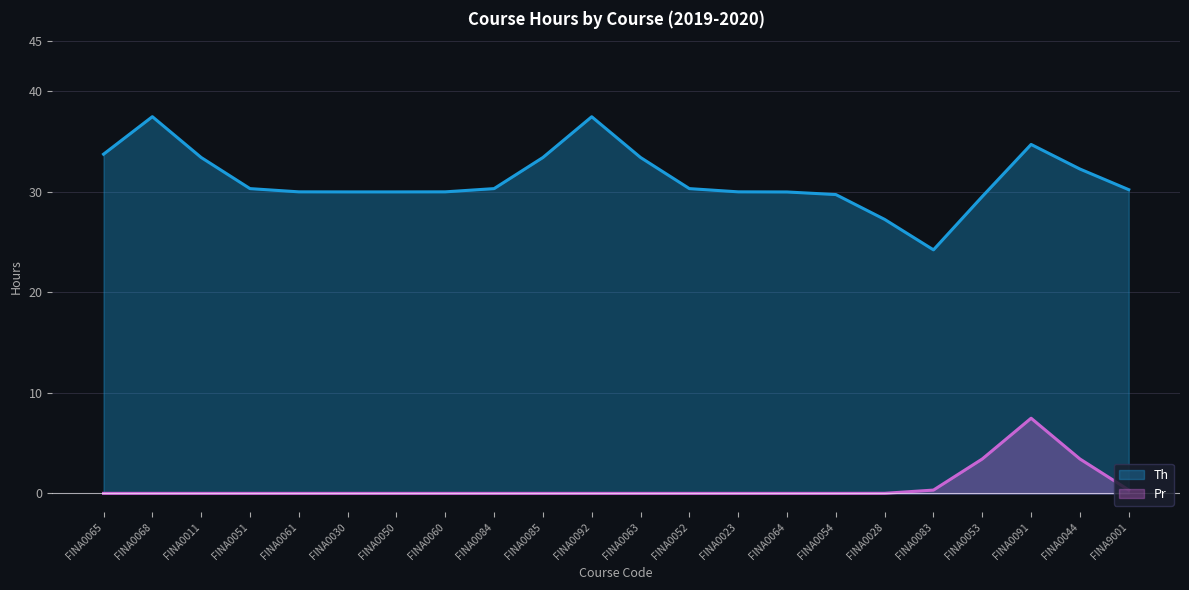

At how many categories does at least one series exceed 23?

22